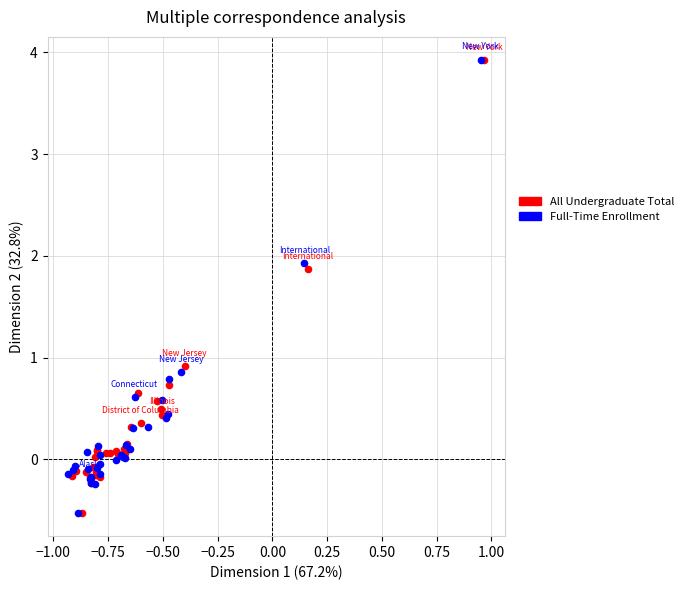

Which series has the largest Y range (max minus min)?

Full-Time Enrollment